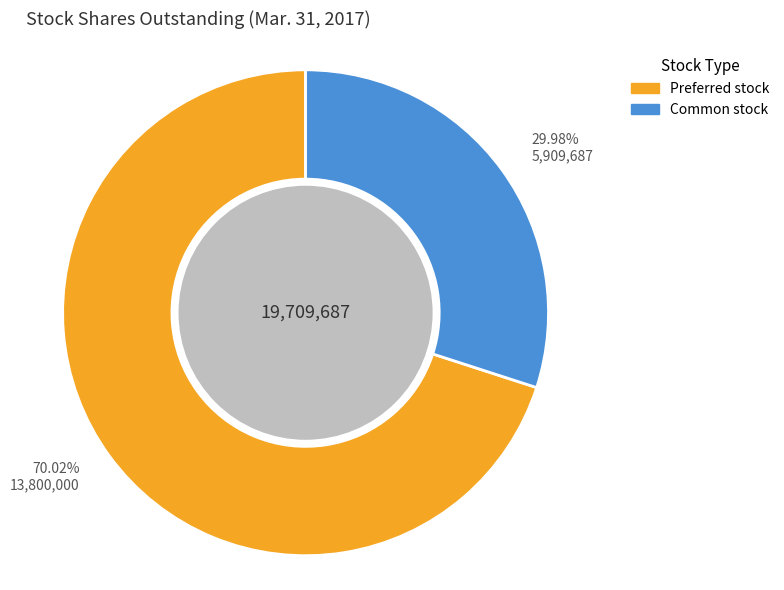

To the nearest percent, what is the difference between the largest and smallest slice percentages?

40%